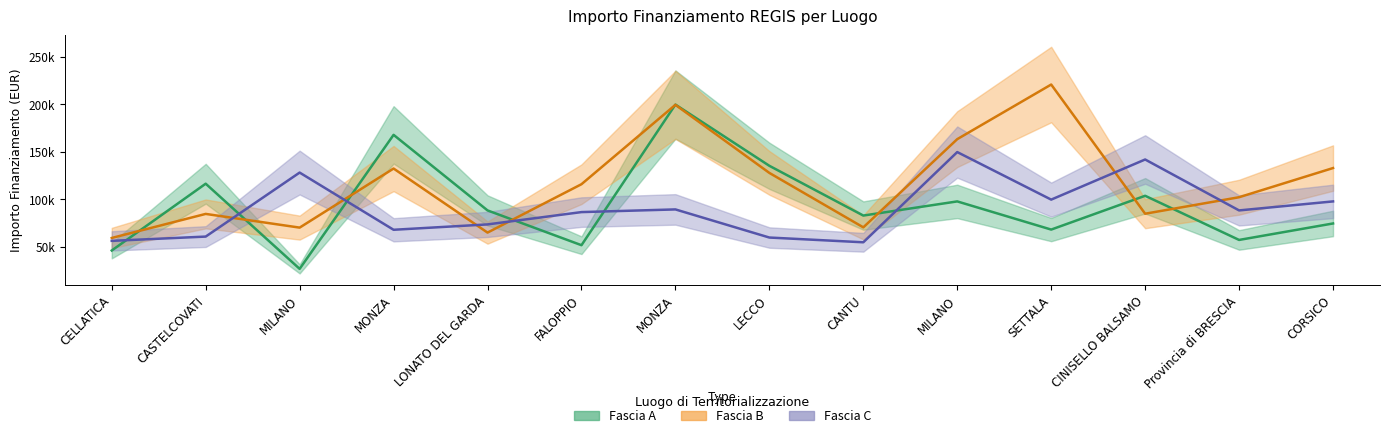

Which series has the largest range (max minus min)?

Fascia A